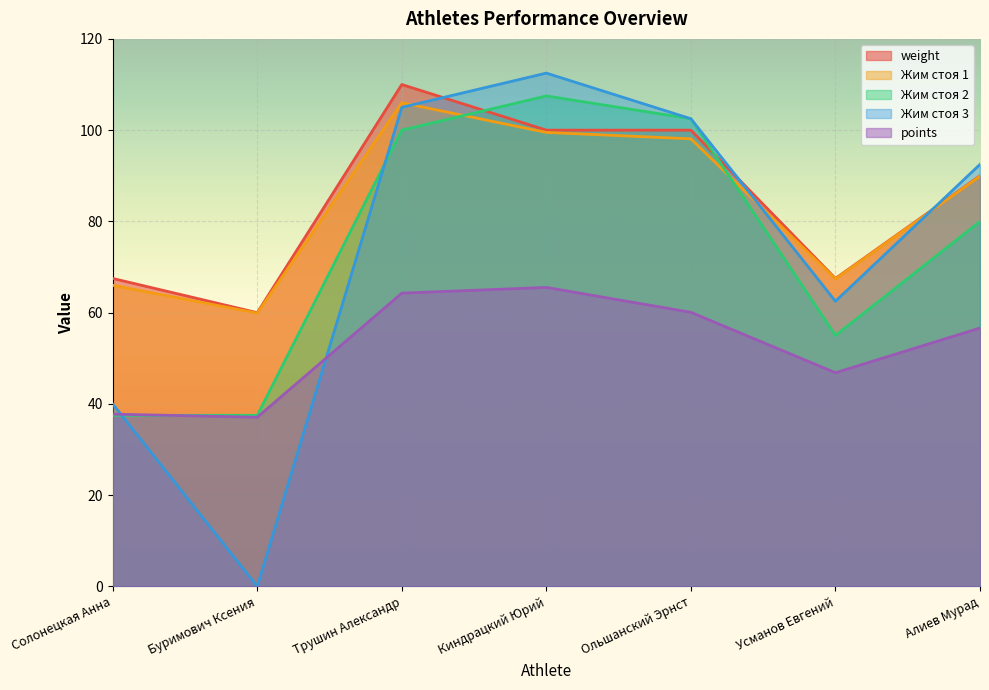

What is the difference between the Жим стоя 3 values at Буримович Ксения and Усманов Евгений?

62.5